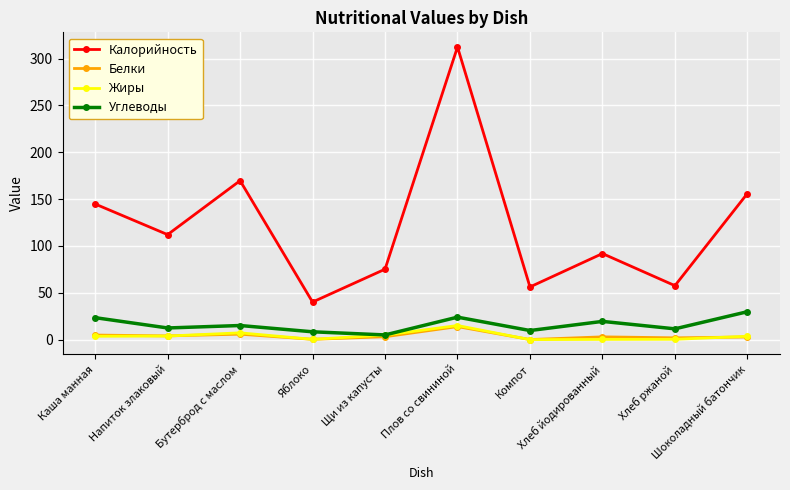

True or false: Углеводы has more than 0 interior local peaks.

True